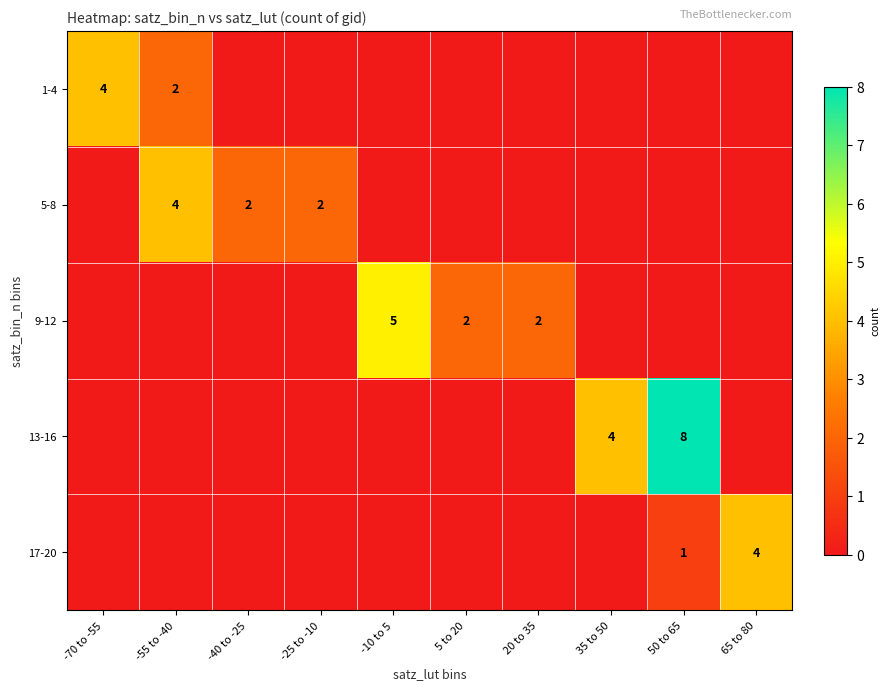

At which label is 17-20 closest to 2?

50 to 65